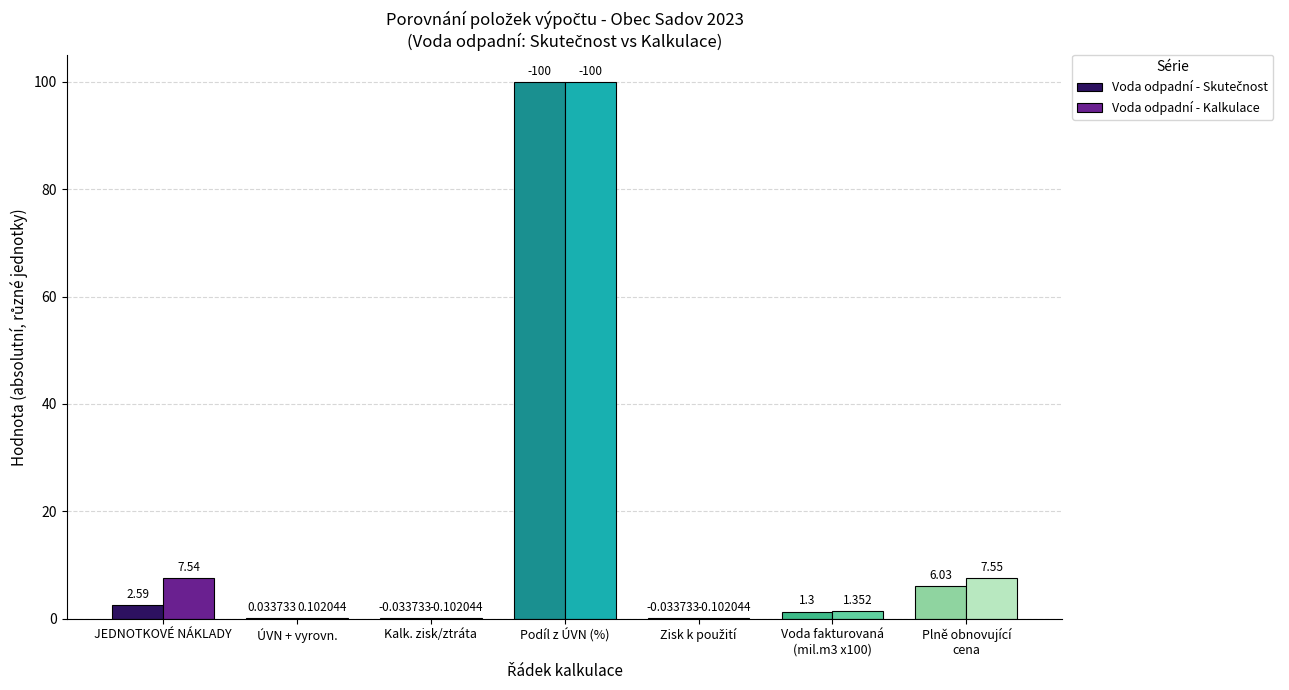

Between JEDNOTKOVÉ NÁKLADY and Kalk. zisk/ztráta, which series saw the biggest shift?

Voda odpadní - Kalkulace